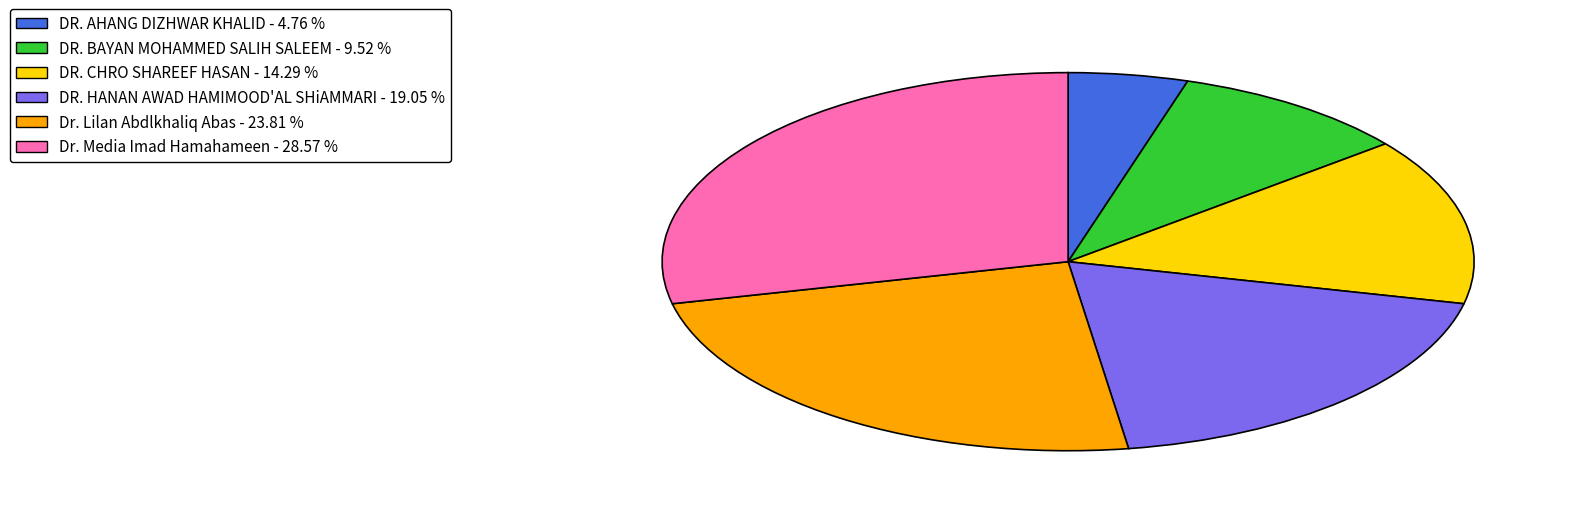

Which has a higher value, DR. BAYAN MOHAMMED SALIH SALEEM - 9.52 % or Dr. Media Imad Hamahameen - 28.57 %?

Dr. Media Imad Hamahameen - 28.57 %